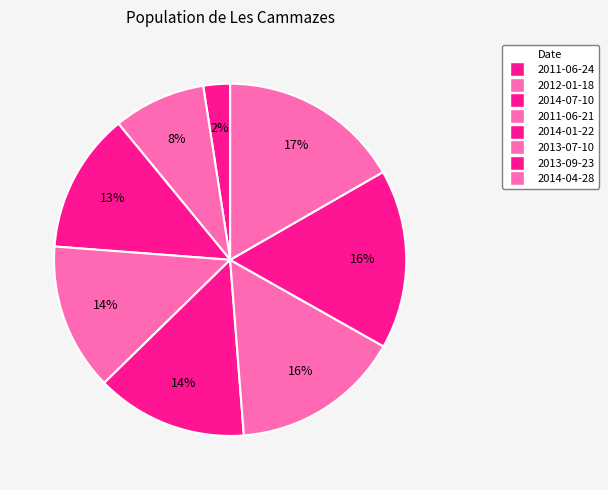

Count the number of slices in the pie.

8